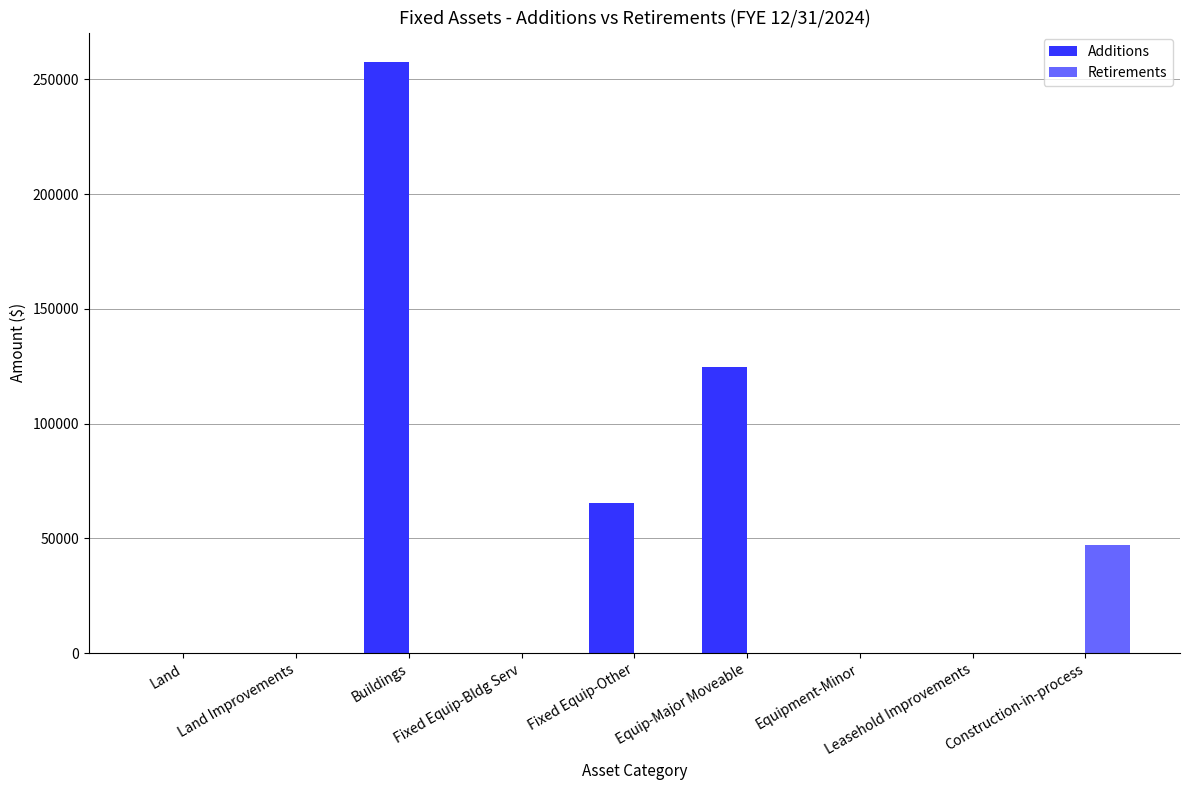

The value of Retirements at Leasehold Improvements is 0.0. True or false?

True